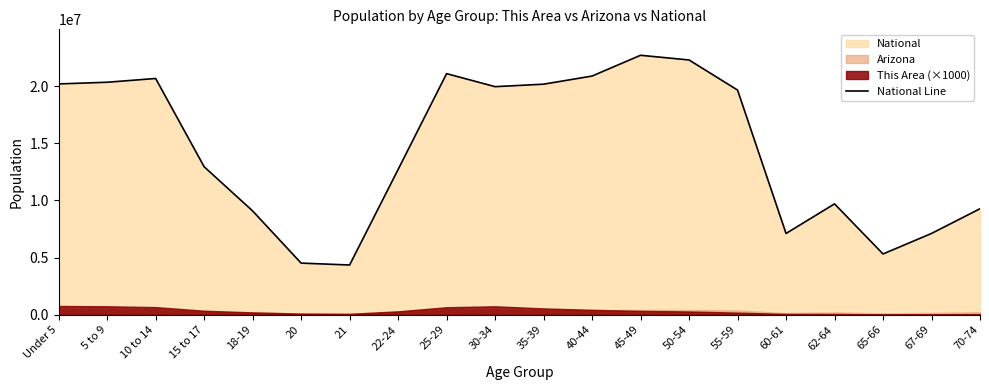

The chart shows a value of 12712576 at 22-24. True or false?

True